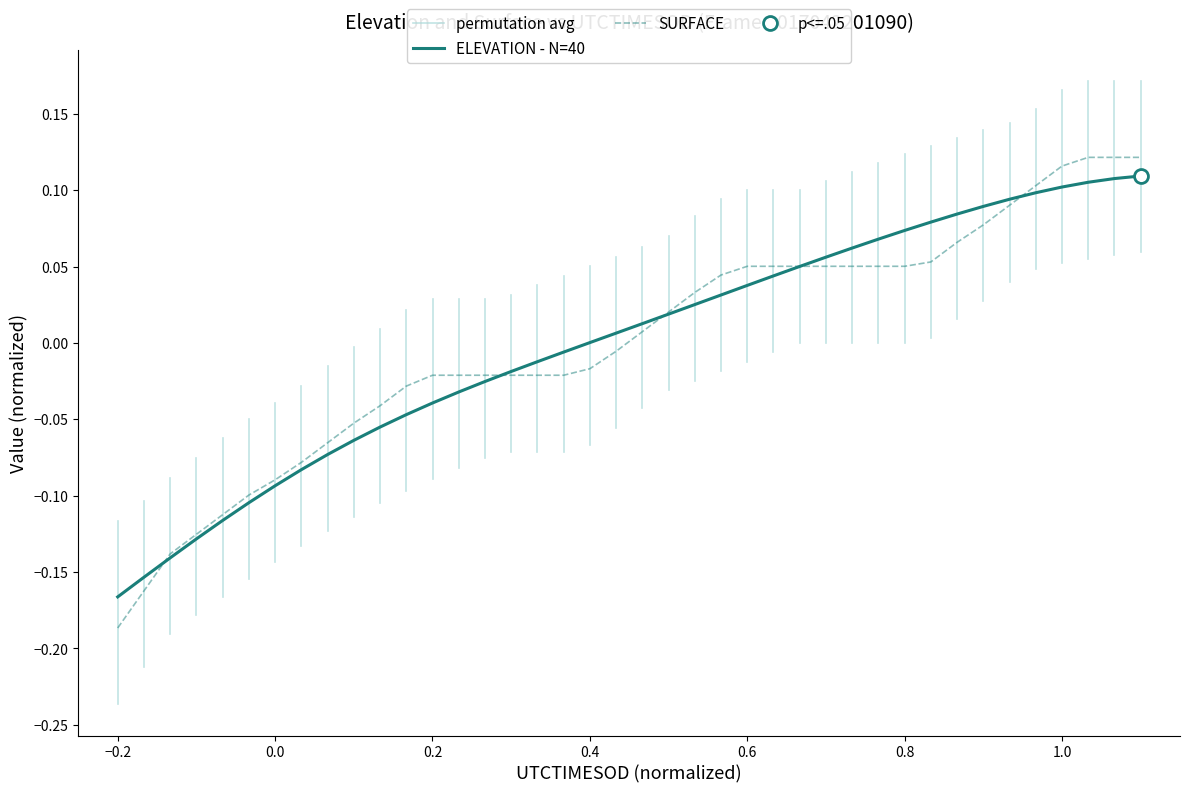

Is it true that ELEVATION equals -0.0 at 1.0?

False